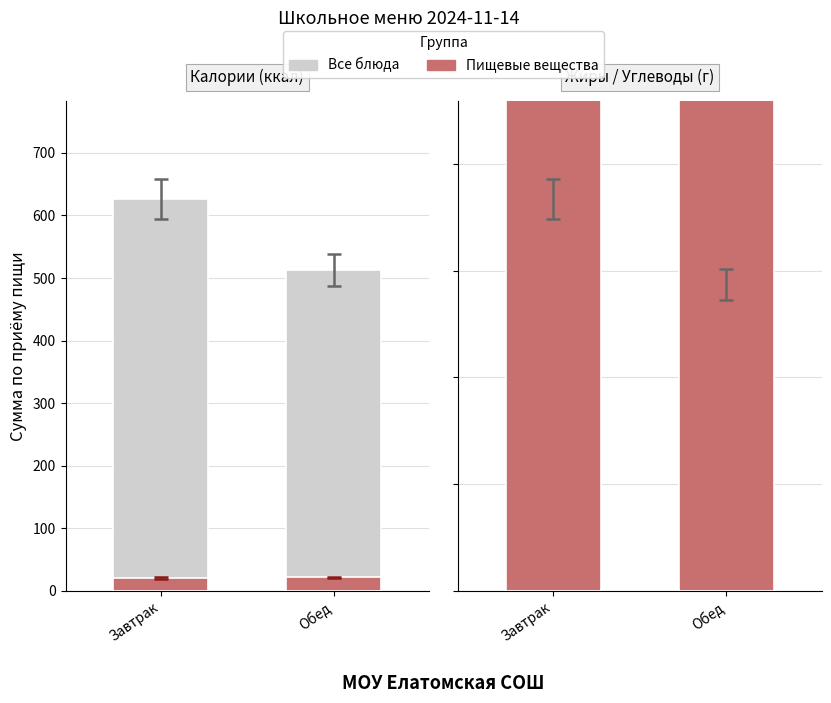

How many groups of bars are there?

2